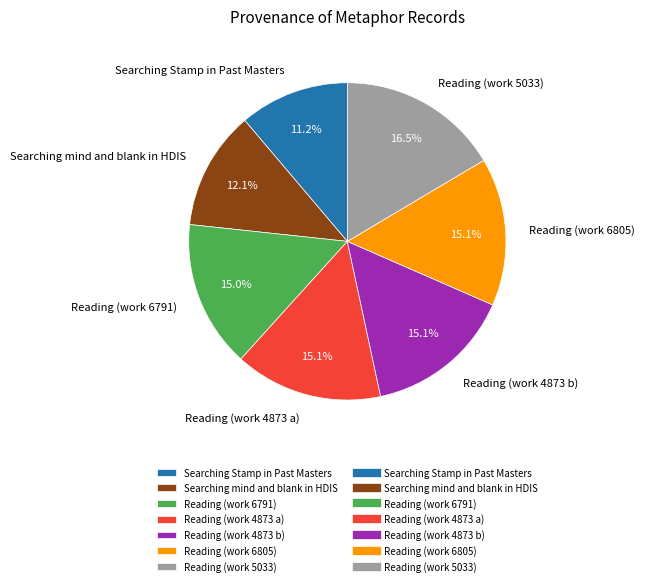

How many slices are in this pie chart?

7